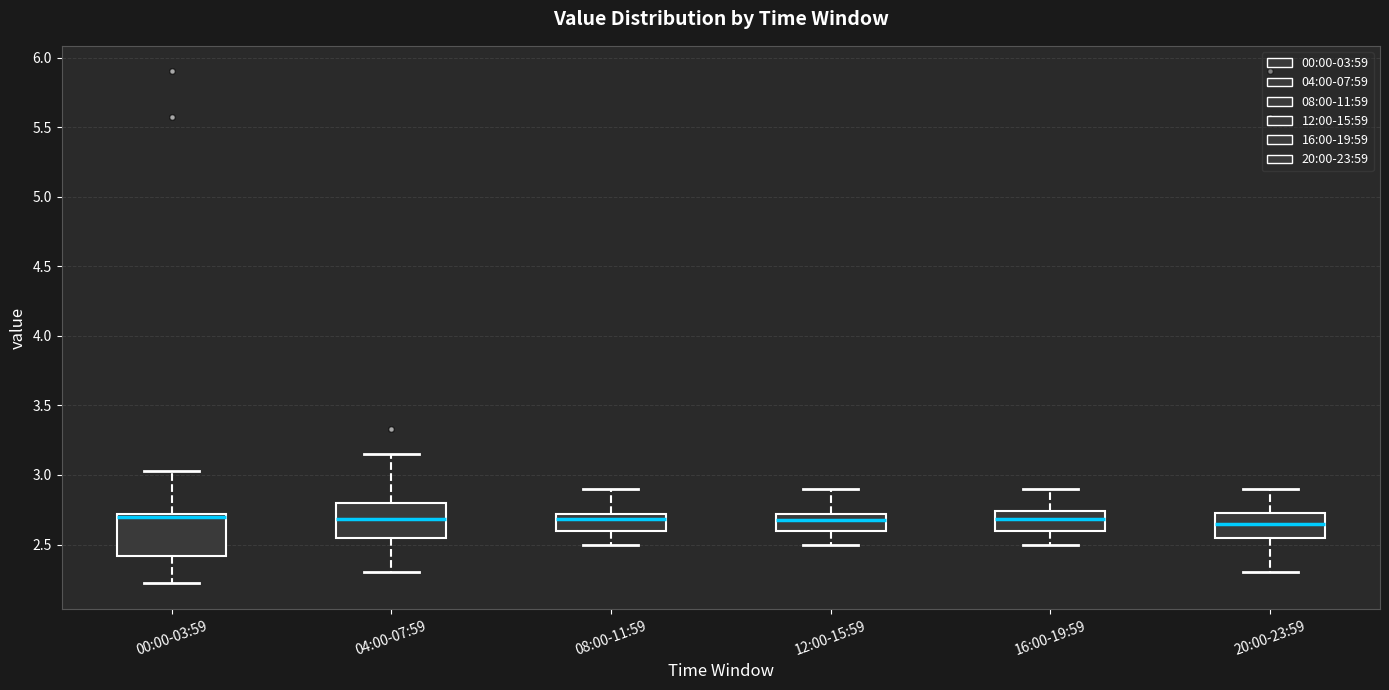

Which box is the tallest, from its lower edge to its upper edge?

00:00-03:59